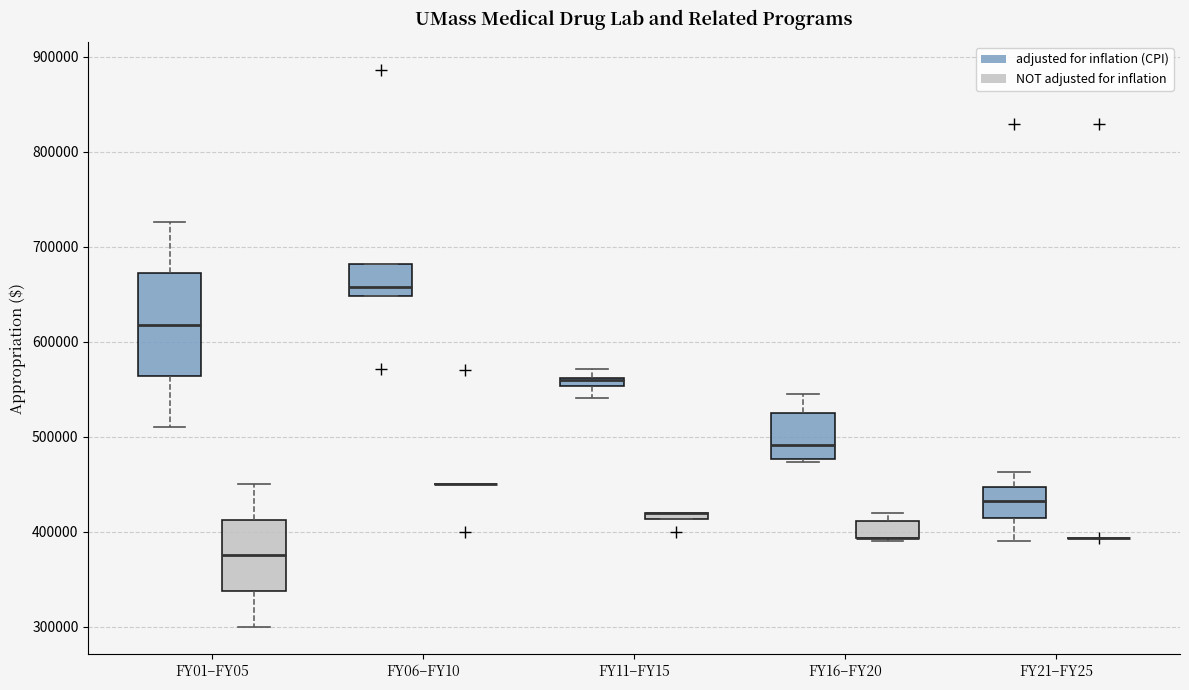

Which box is the tallest, from its lower edge to its upper edge?

FY01–FY05 (adjusted for inflation (CPI))